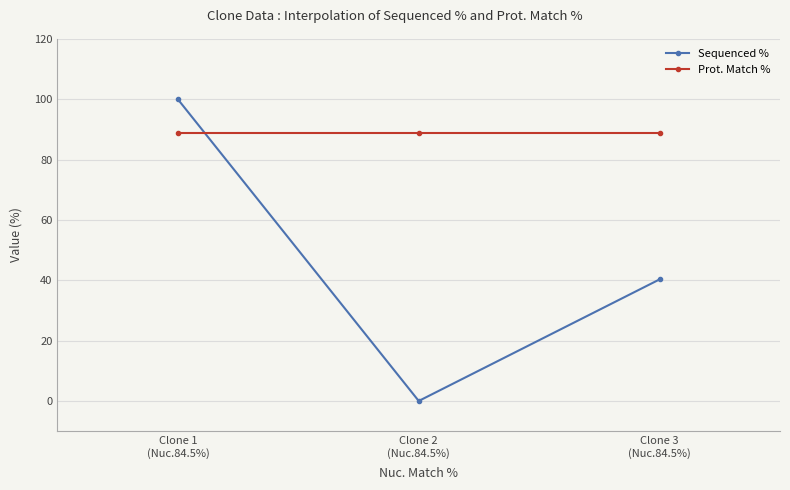

What is the sum of all Sequenced % values?

140.3